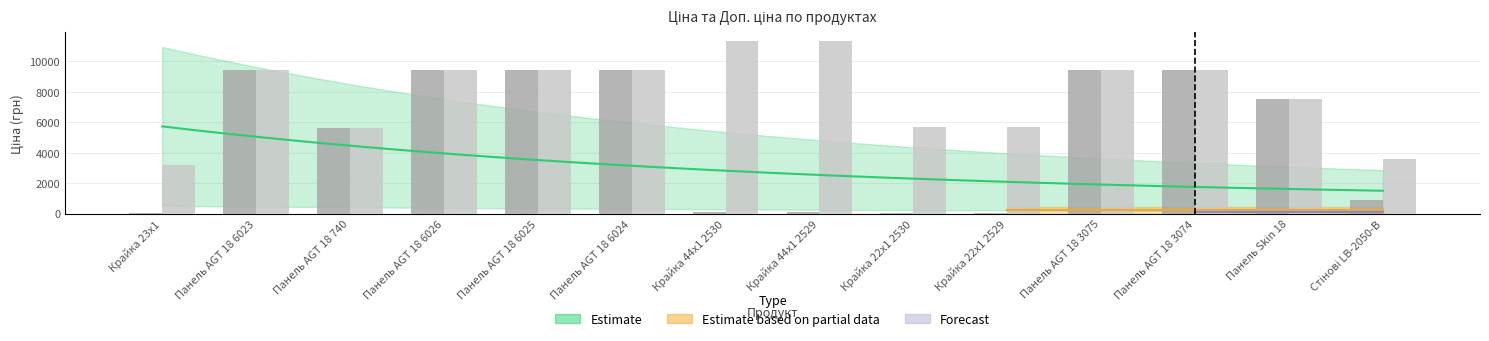

At Панель AGT 18 6023, list the series in order from largest to smallest.

Ціна, Доп. ціна